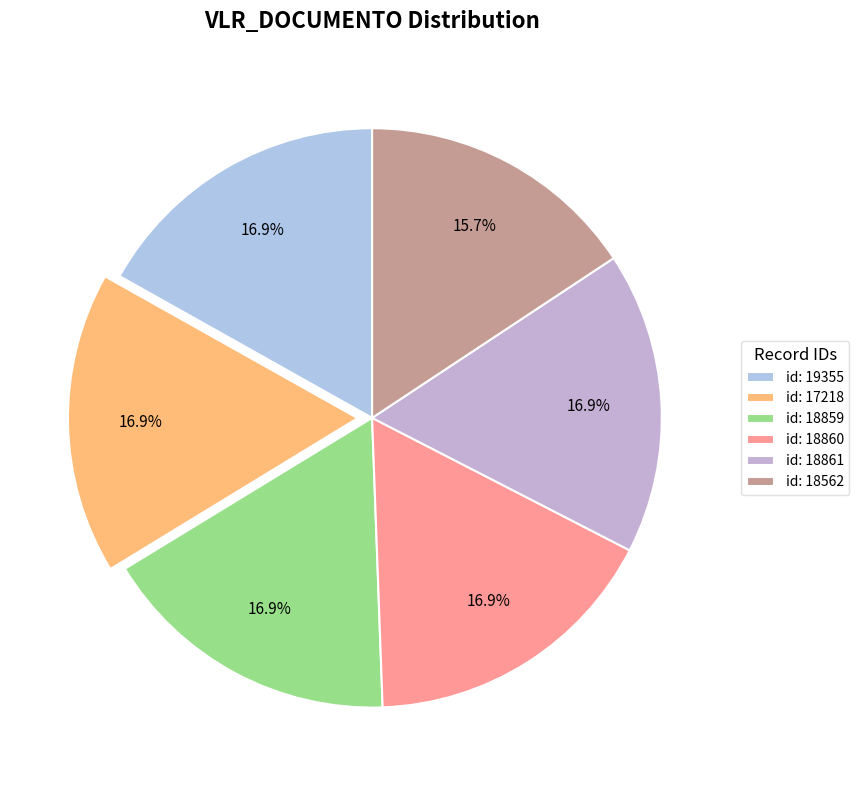

Rank the categories by value from lowest to highest.

18562, 19355, 17218, 18859, 18860, 18861